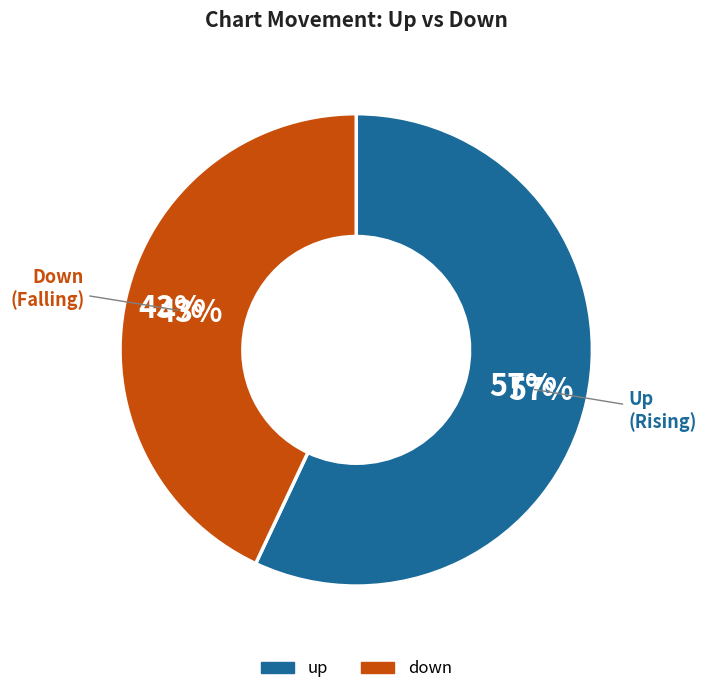

Which category has the biggest portion of the pie?

up